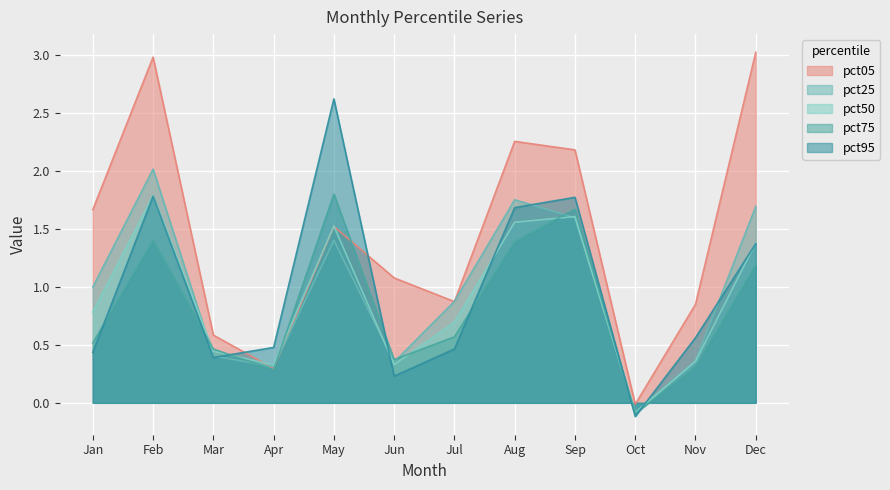

After their last crossing, which series has the higher values: pct05 or pct95?

pct05